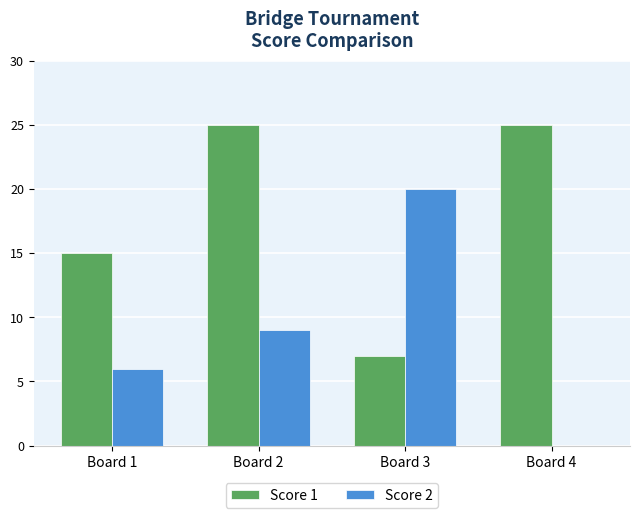

Between Board 2 and Board 3, which series saw the biggest shift?

Score 1